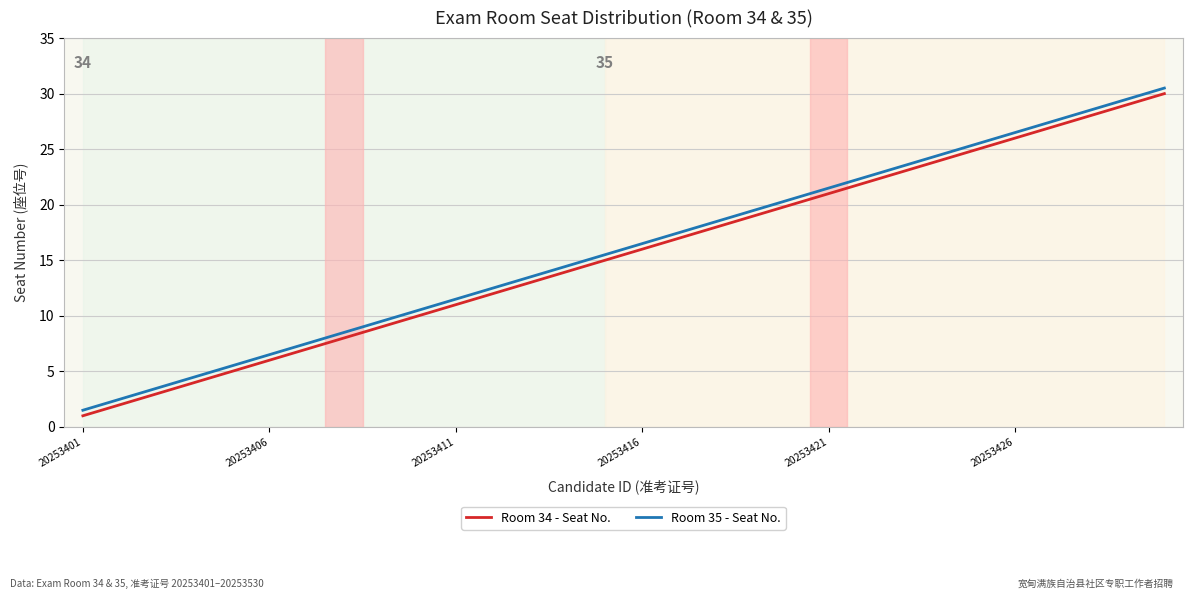

What is the sum of all Room 34 - Seat No. values?

465.0